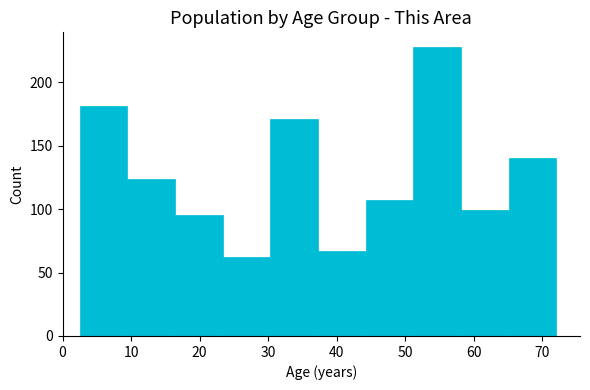

Reading left to right, transcribe this chart: for each bar, give the range it covers on the x-axis and its height. Neither the bar edges nor the heights are printed on the chart, so give them approximately, as read against the axes.

3 to 9: 180
9 to 16: 125
16 to 23: 95
23 to 30: 60
30 to 37: 170
37 to 44: 65
44 to 51: 105
51 to 58: 230
58 to 65: 100
65 to 72: 140